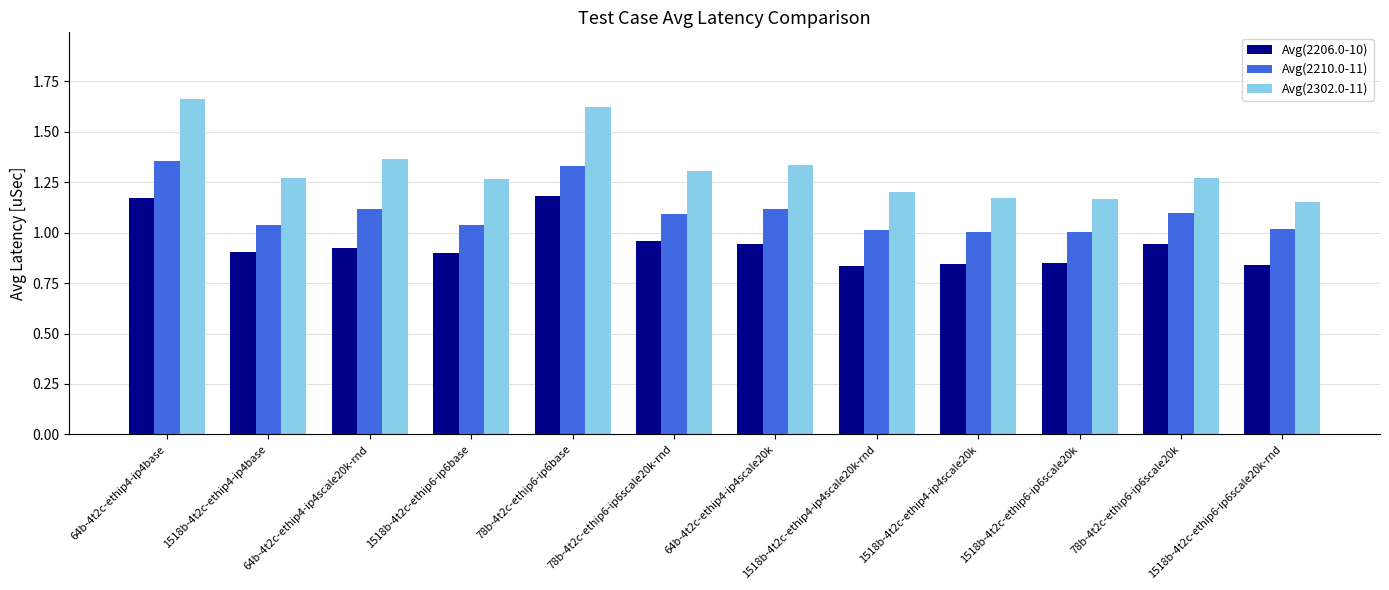

Rank the series by their average value, from lowest to highest.

Avg(2206.0-10), Avg(2210.0-11), Avg(2302.0-11)